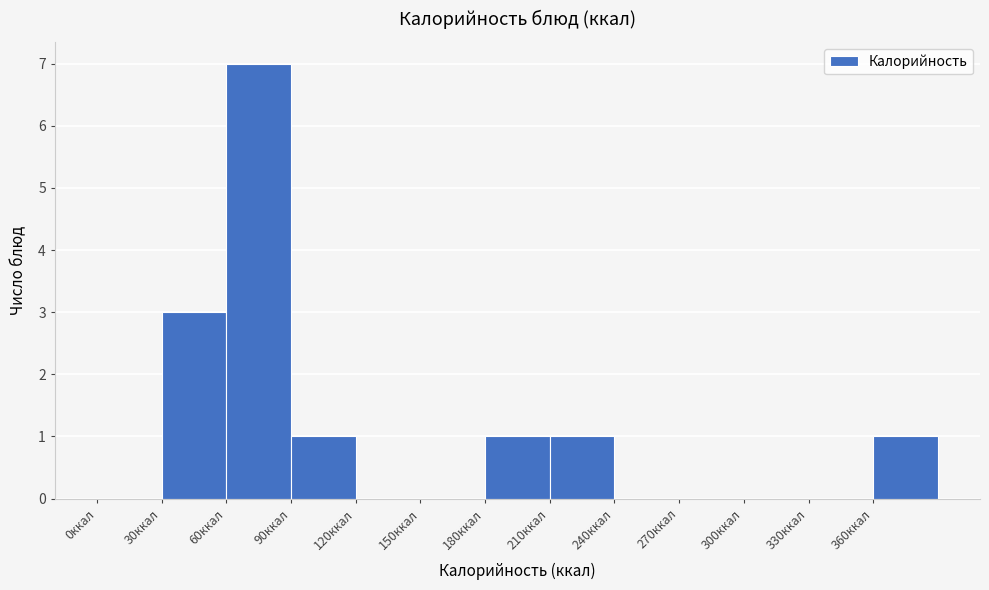

Reading left to right, transcribe this chart: for each bar, give the range it covers on the x-axis and its height. The values are not printed on the chart, so give them approximately, as read against the axis.

0 to 30: 0
30 to 60: 3
60 to 90: 7
90 to 120: 1
120 to 150: 0
150 to 180: 0
180 to 210: 1
210 to 240: 1
240 to 270: 0
270 to 300: 0
300 to 330: 0
330 to 360: 0
360 to 390: 1